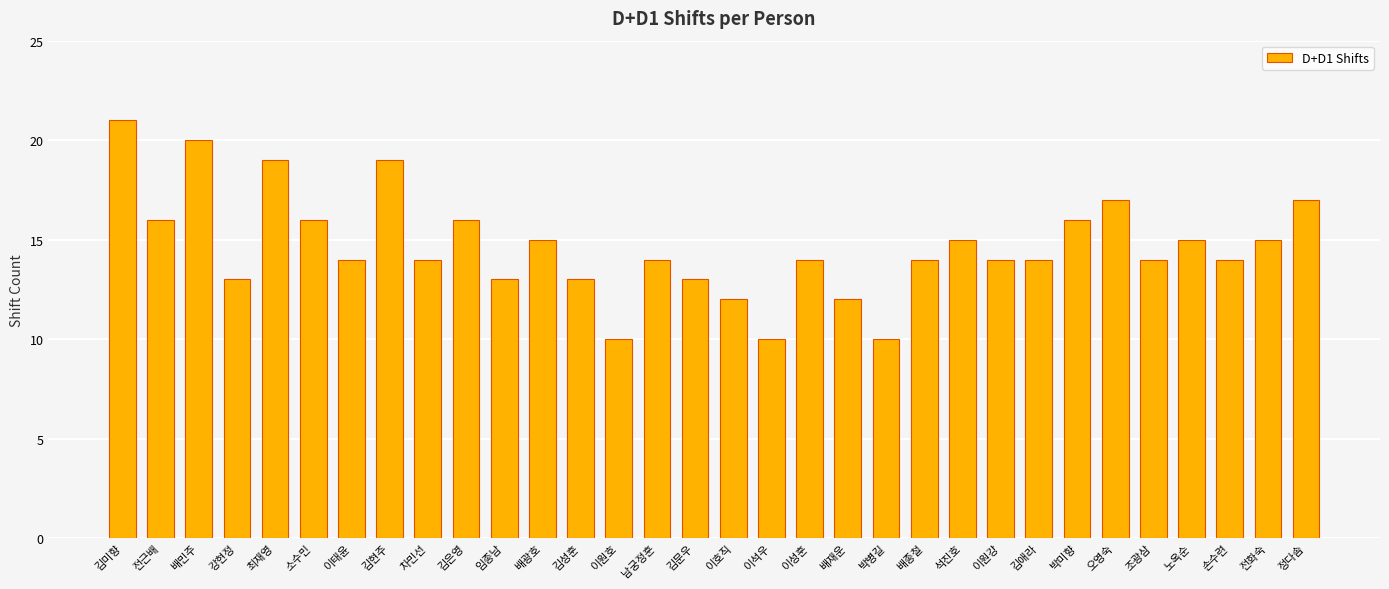

The value at 전화숙 is 15. True or false?

True